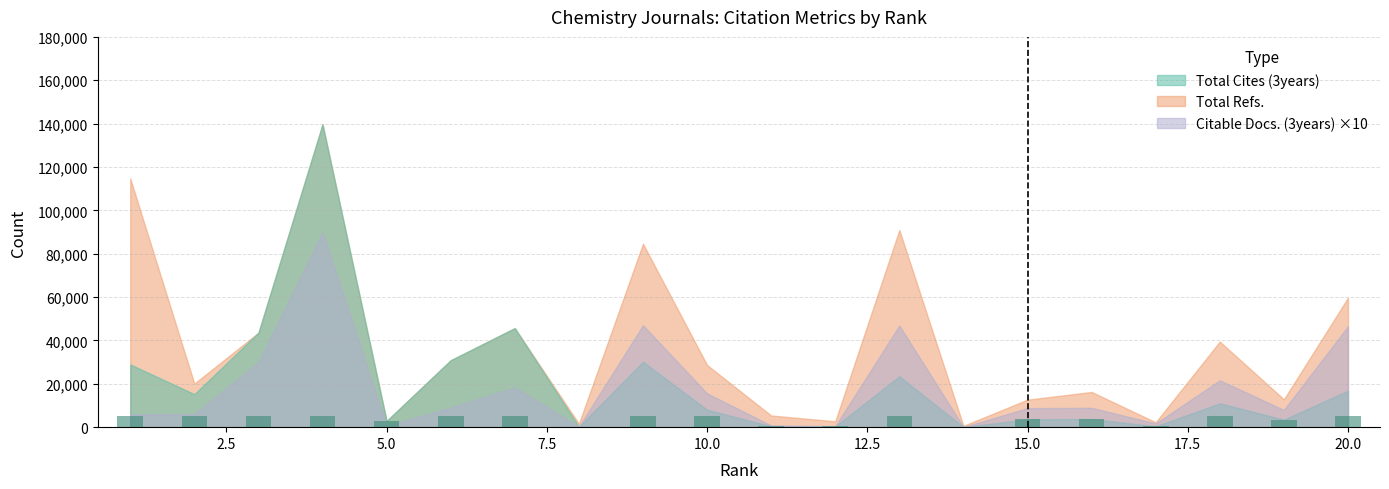

What is the greatest value displayed?

5000